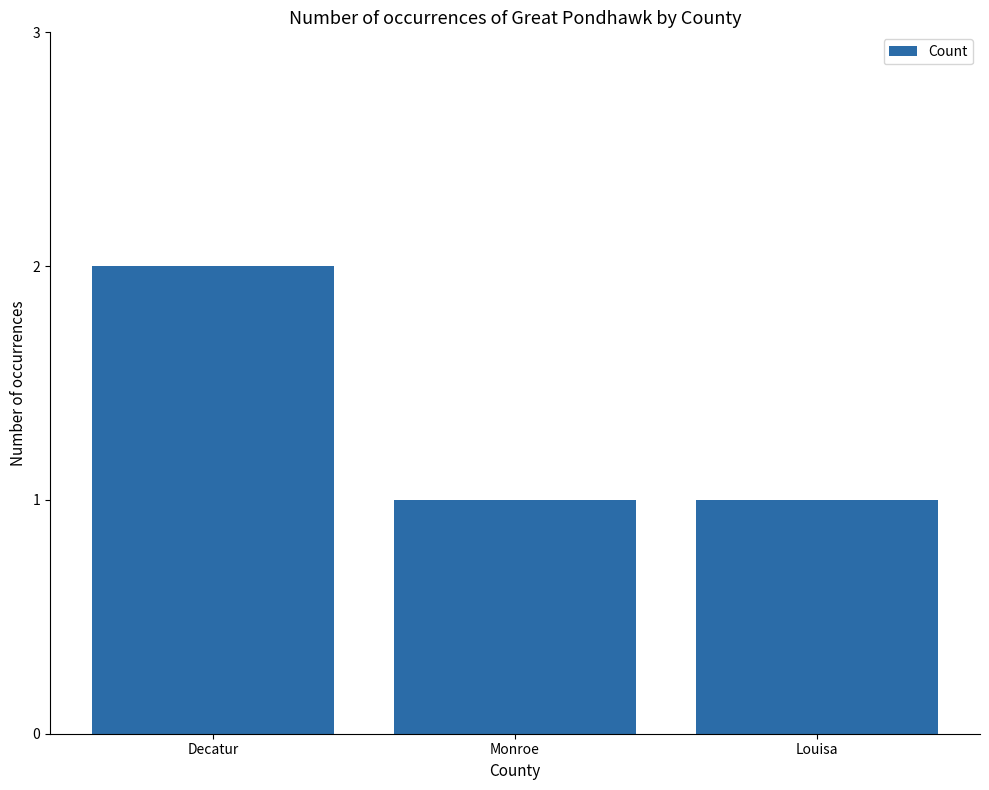

Which category has the highest value across all series?

Decatur